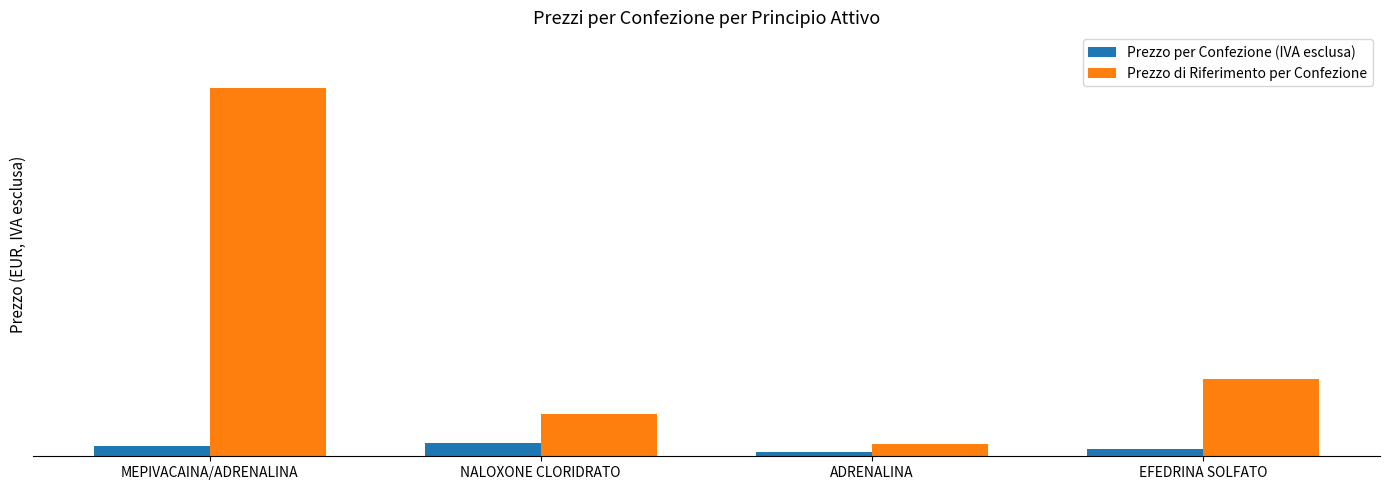

What are all the series names shown in the legend?

Prezzo per Confezione (IVA esclusa), Prezzo di Riferimento per Confezione